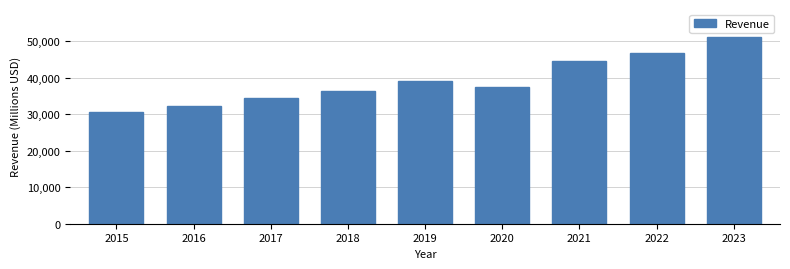

Reading right to left, what are all the values shown in this chart?

2023=51217	2022=46710	2021=44538	2020=37403	2019=39117	2018=36397	2017=34350	2016=32376	2015=30601